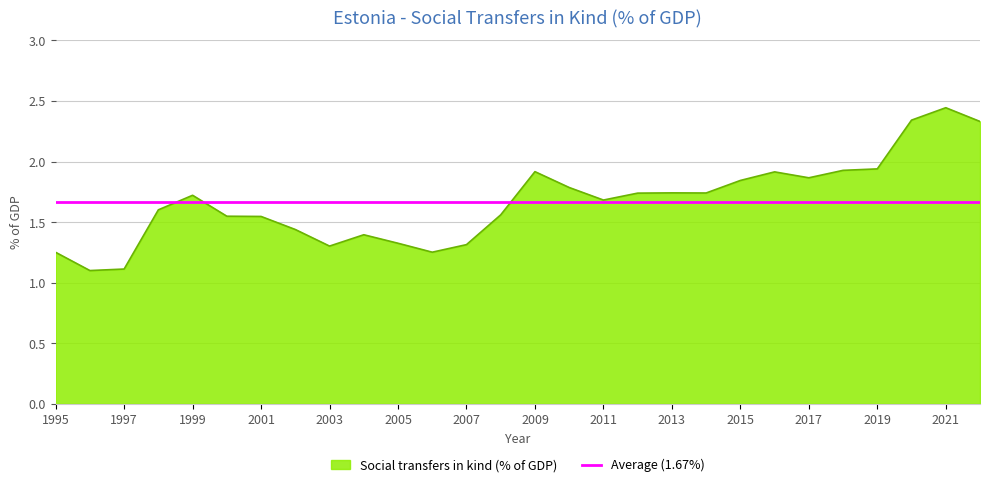

Which category has the highest value across all series?

2021